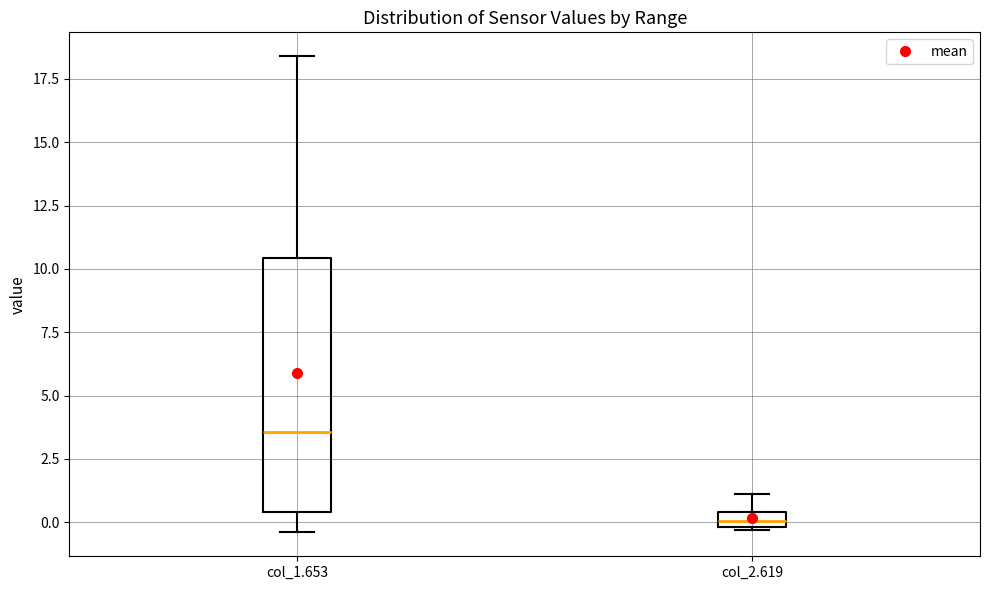

Where is the lower edge of the box for col_1.653 on the y-axis? The values are not printed on the chart, so give them approximately, as read against the axis.

0.5